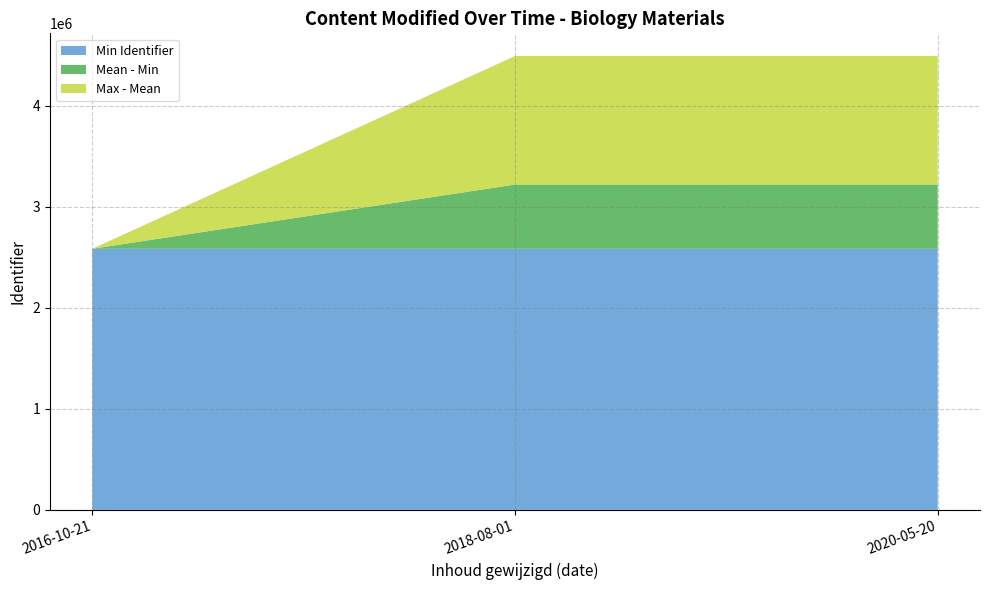

What is the highest value of the Min Identifier series?

2583779